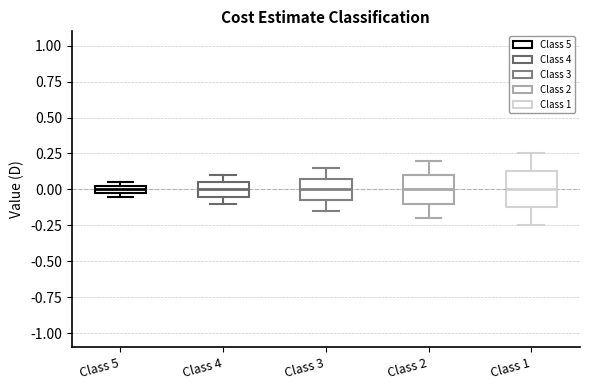

Which box is the tallest, from its lower edge to its upper edge?

Class 1